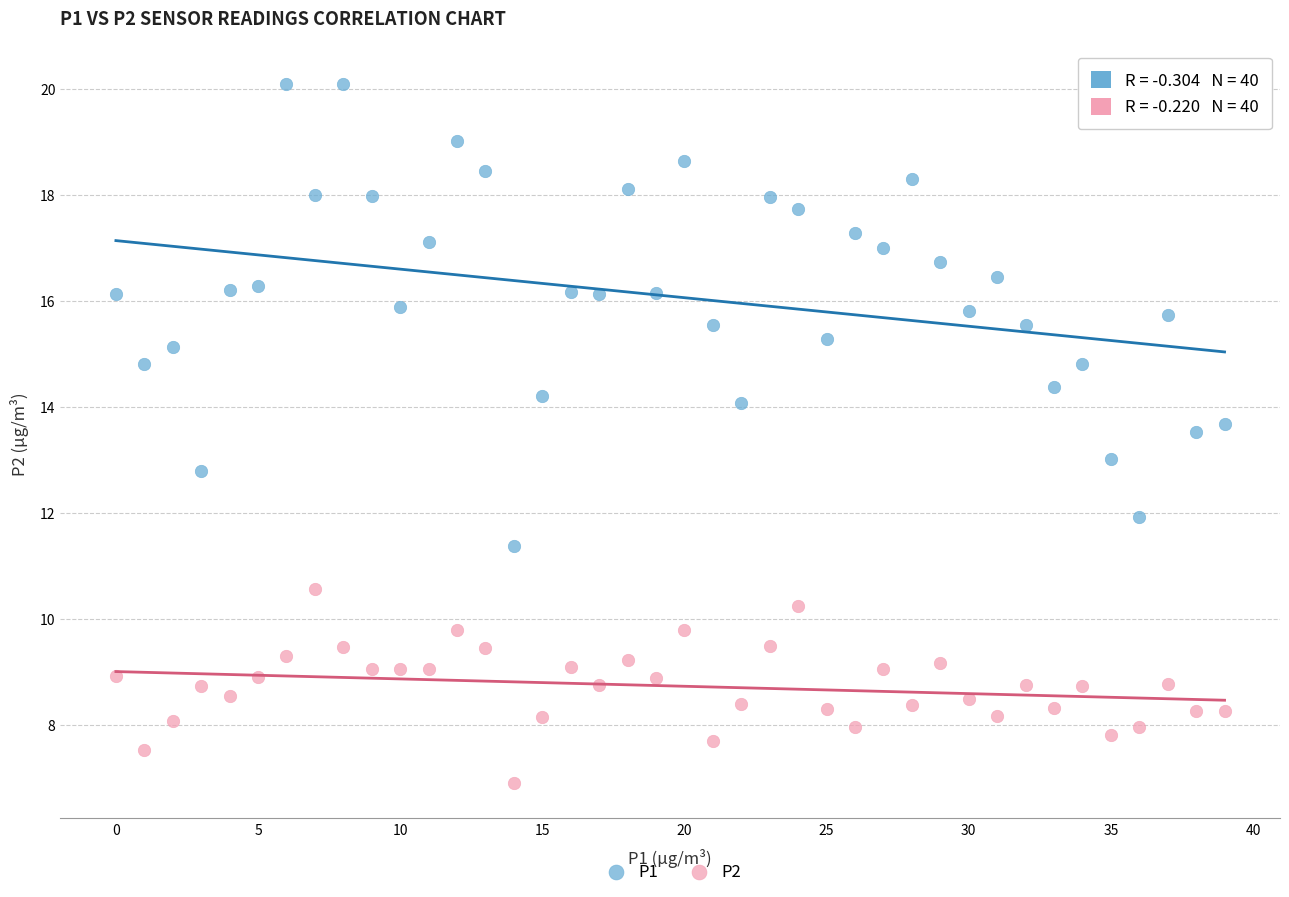

Which series has the widest spread of Y values?

P1